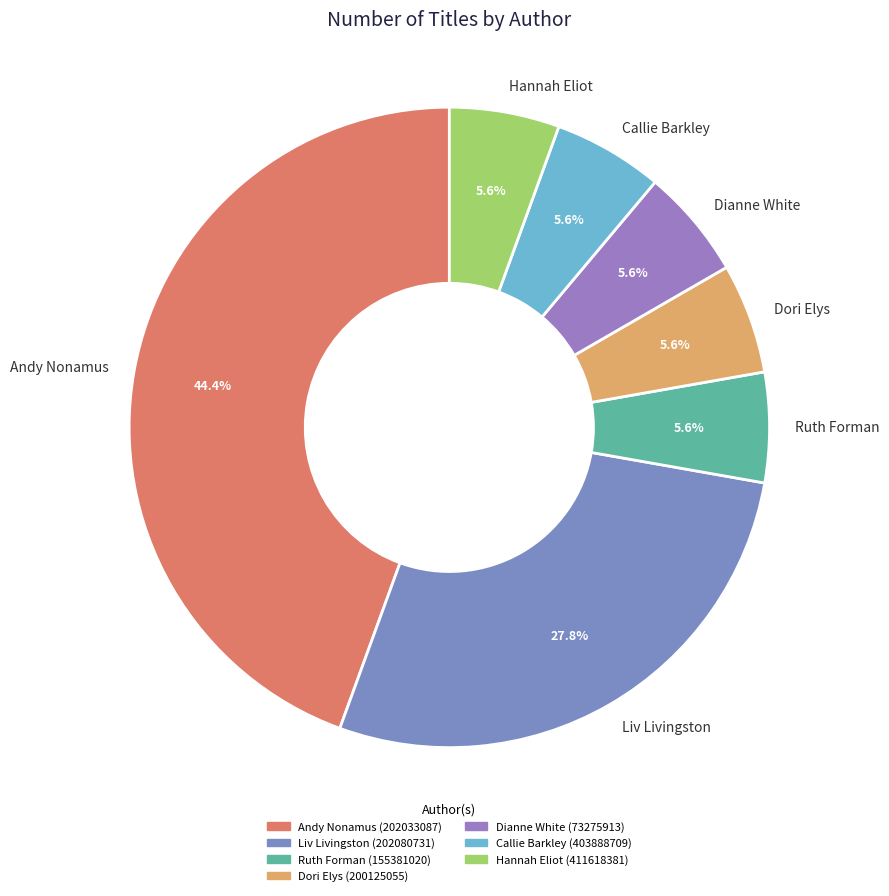

Is Ruth Forman the majority of the pie?

No